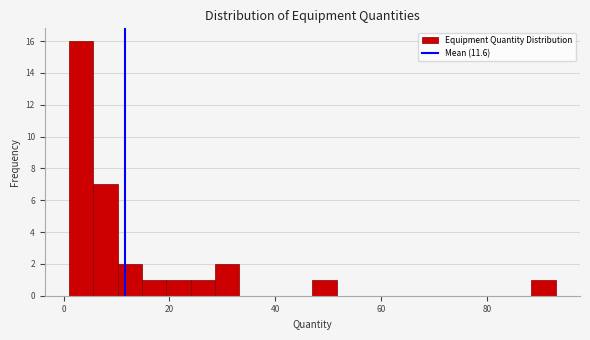

Read against the x-axis, roughly where is the centre of the tallest bar?

4